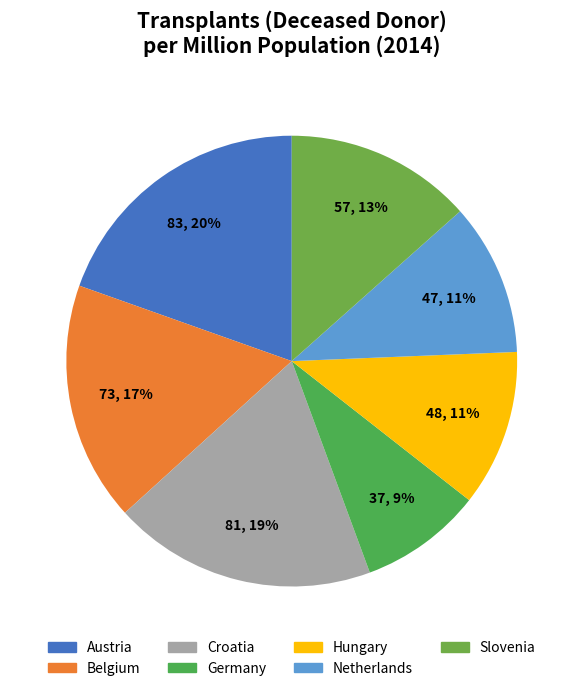

How many slices are in this pie chart?

7